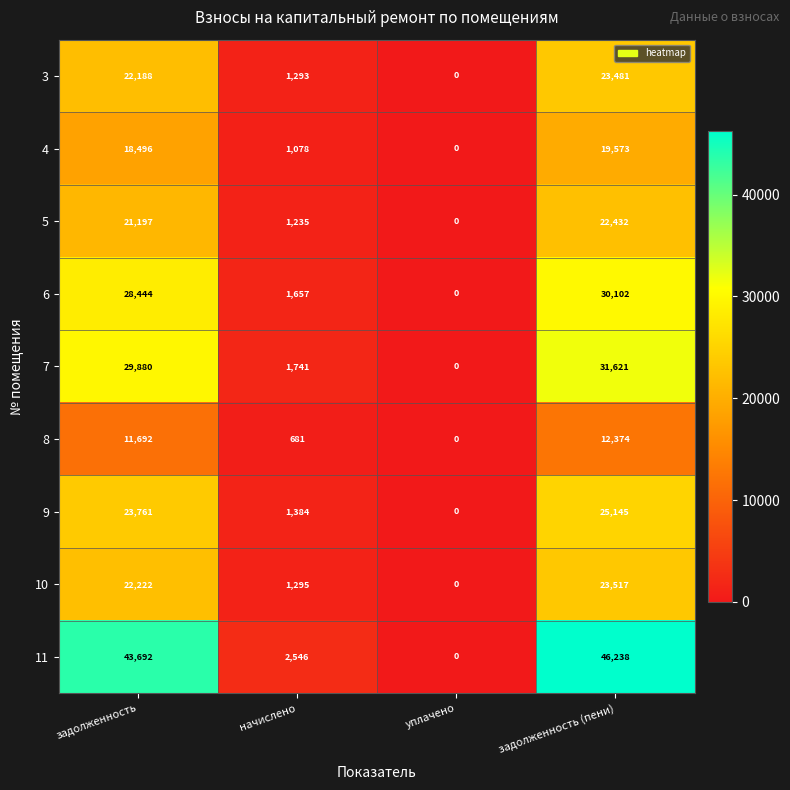

At which category is the sum across all series the highest?

задолженность (пени)